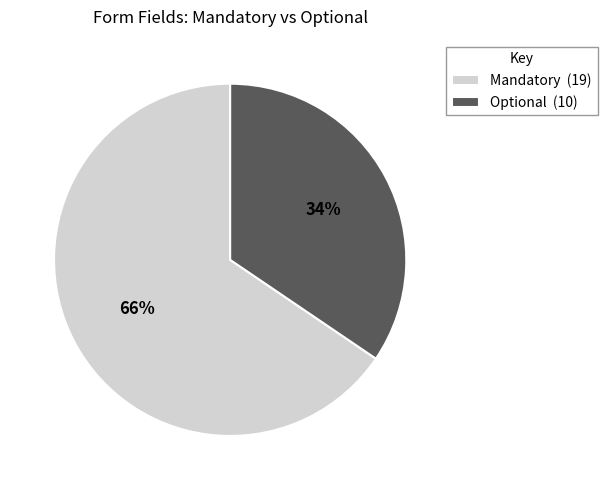

Is the sum of Mandatory (19) and Optional (10) greater than half?

Yes